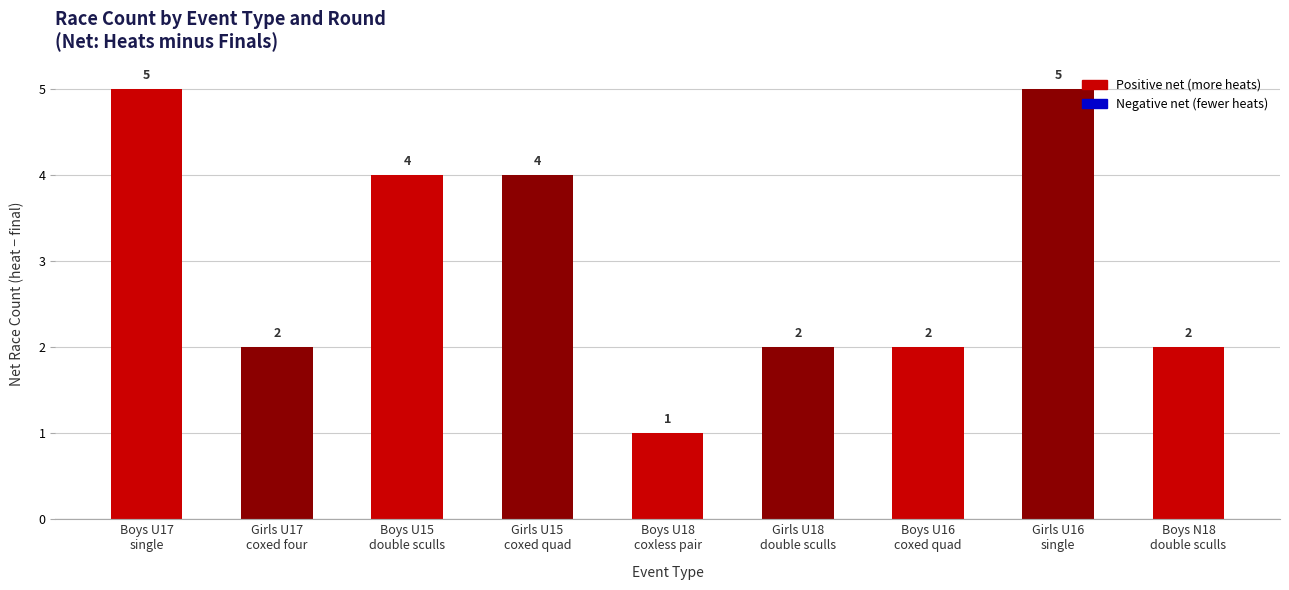

Is it true that the value at Boys U16
coxed quad is 4?

False